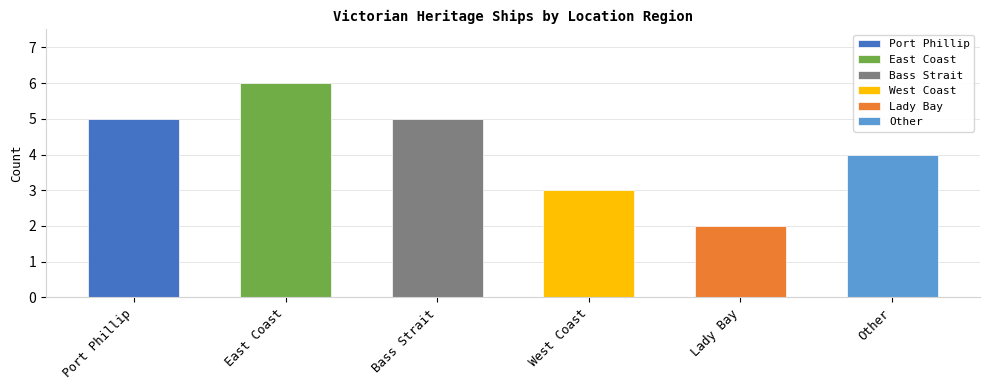

What is the difference between the second highest and second lowest values?

2